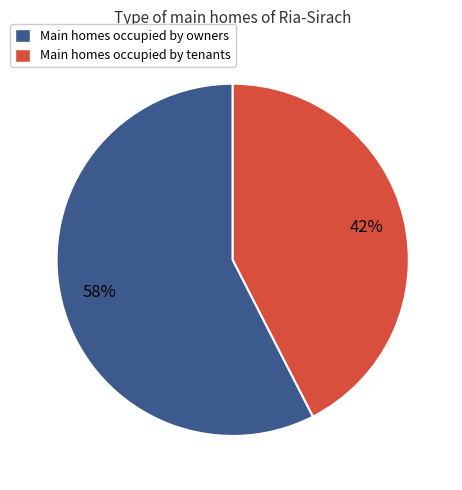

To the nearest percent, what percentage of the pie is Main homes occupied by tenants?

42%